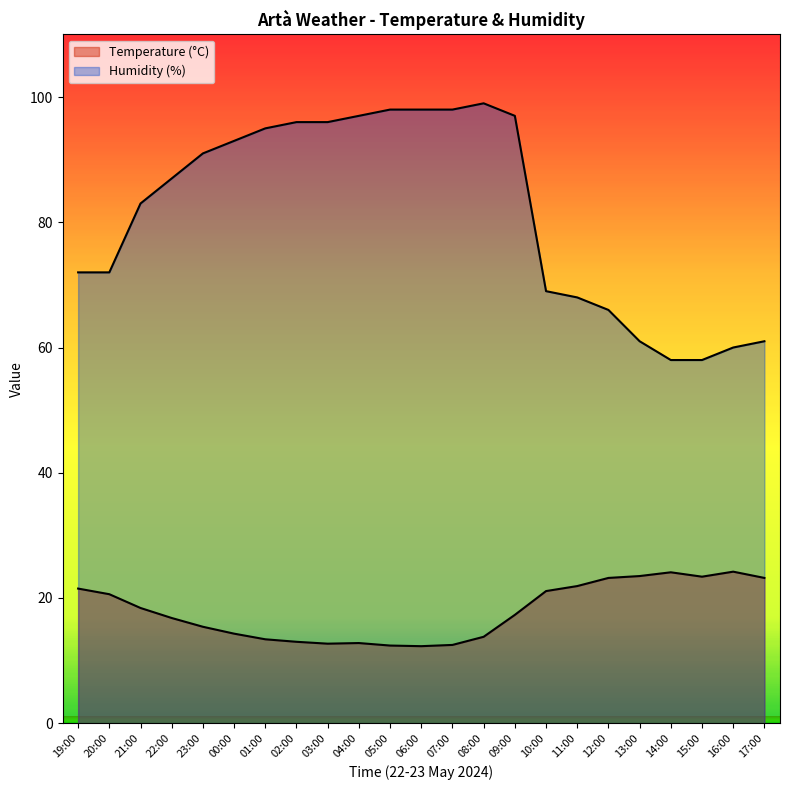

At which label does Temperature (°C) first exceed 17?

19:00